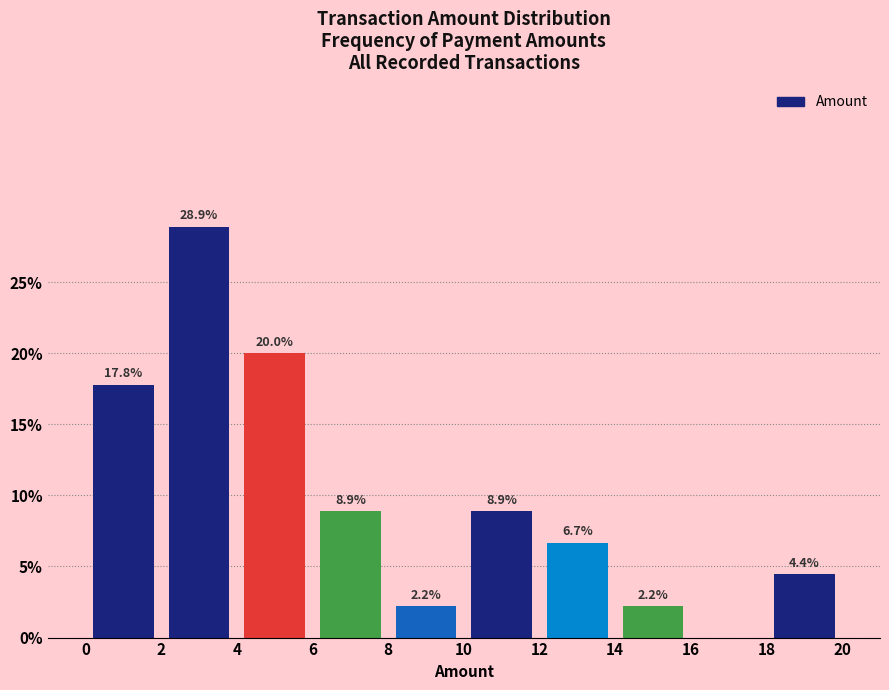

Which range on the x-axis has the tallest bar?

2 to 4